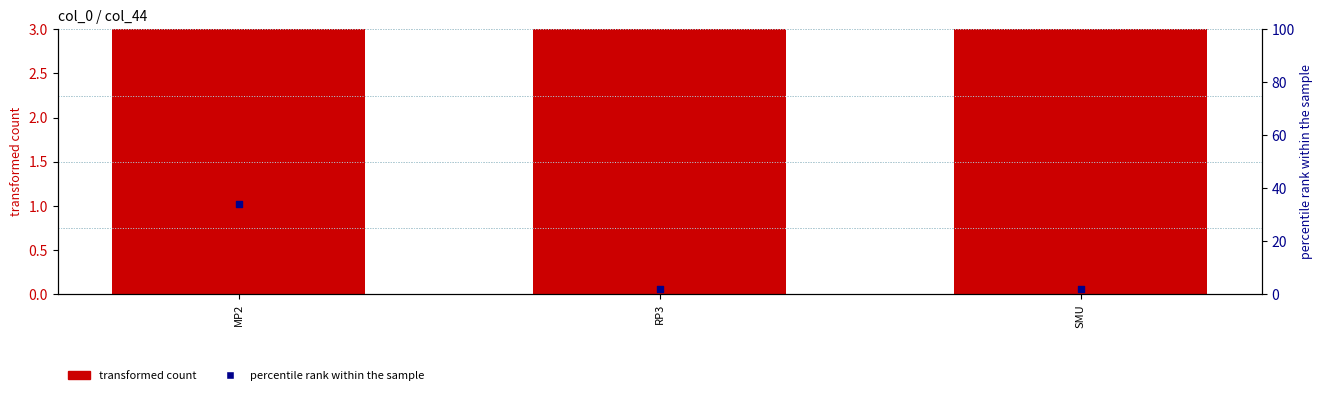

What are all the series names shown in the legend?

transformed count, percentile rank within the sample